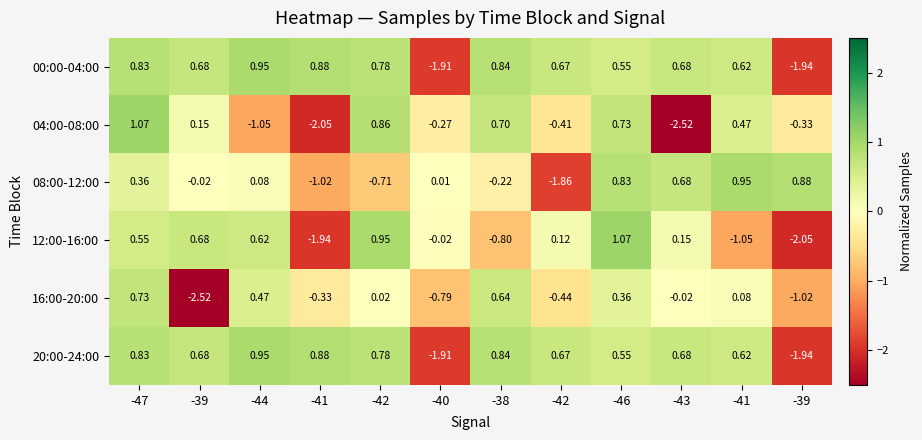

How many negative values does the 08:00-12:00 series have?

5